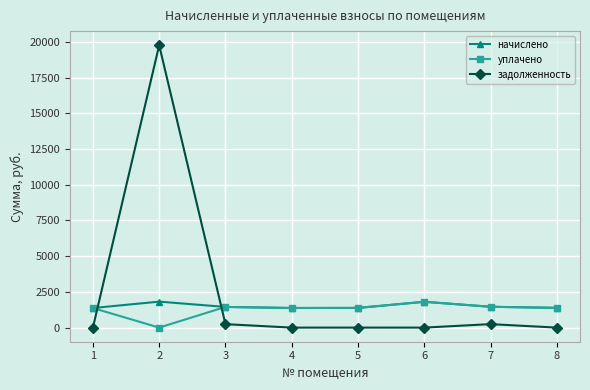

What is the difference between the уплачено values at 1 and 3?

77.2